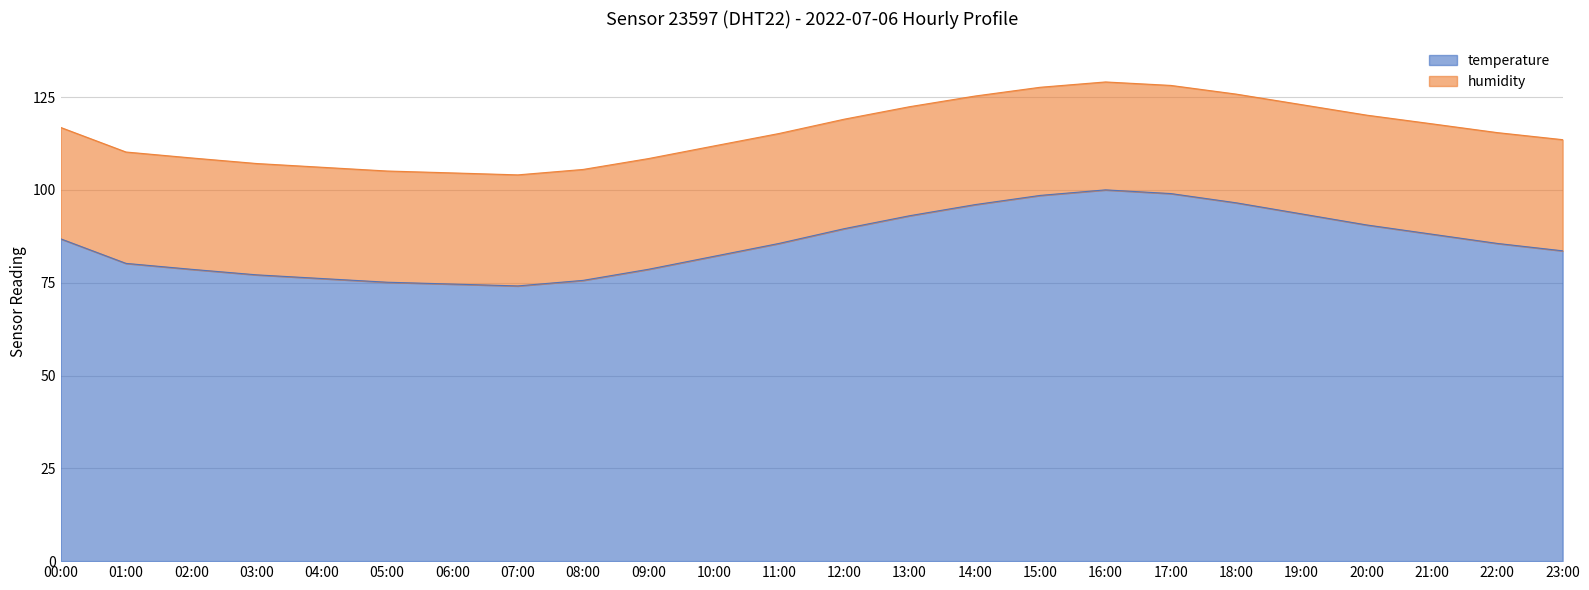

Which category has the highest value across all series?

16:00